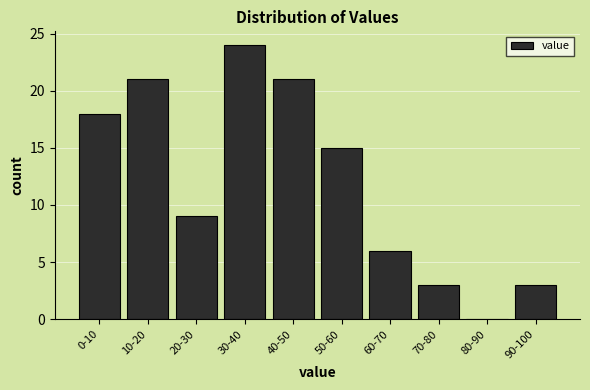

Reading left to right, extract all data points from this chart.

0-10=18	10-20=21	20-30=9	30-40=24	40-50=21	50-60=15	60-70=6	70-80=3	80-90=0	90-100=3